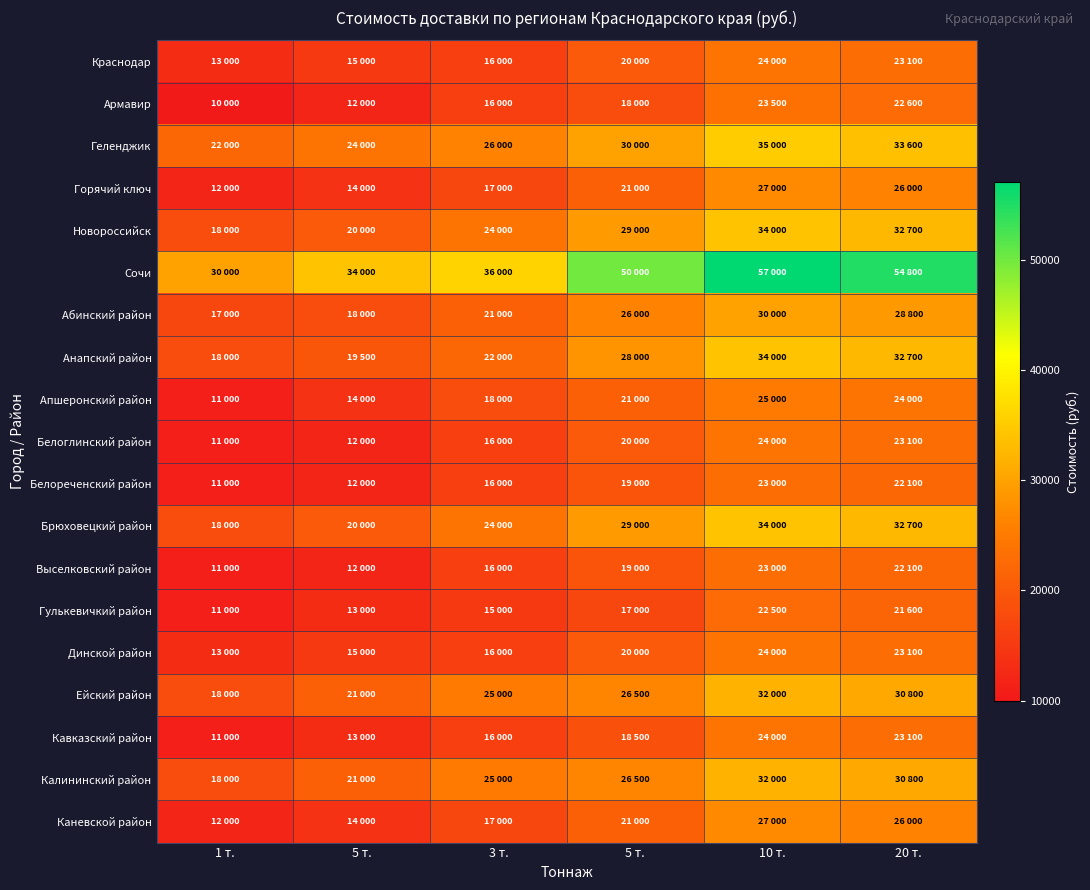

Reading left to right, what are all the values shown in this chart?

Краснодар: 1 т.=13000	5 т.=15000	3 т.=16000	5 т.=20000	10 т.=24000	20 т.=23100
Армавир: 1 т.=10000	5 т.=12000	3 т.=16000	5 т.=18000	10 т.=23500	20 т.=22600
Геленджик: 1 т.=22000	5 т.=24000	3 т.=26000	5 т.=30000	10 т.=35000	20 т.=33600
Горячий ключ: 1 т.=12000	5 т.=14000	3 т.=17000	5 т.=21000	10 т.=27000	20 т.=26000
Новороссийск: 1 т.=18000	5 т.=20000	3 т.=24000	5 т.=29000	10 т.=34000	20 т.=32700
Сочи: 1 т.=30000	5 т.=34000	3 т.=36000	5 т.=50000	10 т.=57000	20 т.=54800
Абинский район: 1 т.=17000	5 т.=18000	3 т.=21000	5 т.=26000	10 т.=30000	20 т.=28800
Анапский район: 1 т.=18000	5 т.=19500	3 т.=22000	5 т.=28000	10 т.=34000	20 т.=32700
Апшеронский район: 1 т.=11000	5 т.=14000	3 т.=18000	5 т.=21000	10 т.=25000	20 т.=24000
Белоглинский район: 1 т.=11000	5 т.=12000	3 т.=16000	5 т.=20000	10 т.=24000	20 т.=23100
Белореченский район: 1 т.=11000	5 т.=12000	3 т.=16000	5 т.=19000	10 т.=23000	20 т.=22100
Брюховецкий район: 1 т.=18000	5 т.=20000	3 т.=24000	5 т.=29000	10 т.=34000	20 т.=32700
Выселковский район: 1 т.=11000	5 т.=12000	3 т.=16000	5 т.=19000	10 т.=23000	20 т.=22100
Гулькевичкий район: 1 т.=11000	5 т.=13000	3 т.=15000	5 т.=17000	10 т.=22500	20 т.=21600
Динской район: 1 т.=13000	5 т.=15000	3 т.=16000	5 т.=20000	10 т.=24000	20 т.=23100
Ейский район: 1 т.=18000	5 т.=21000	3 т.=25000	5 т.=26500	10 т.=32000	20 т.=30800
Кавказский район: 1 т.=11000	5 т.=13000	3 т.=16000	5 т.=18500	10 т.=24000	20 т.=23100
Калининский район: 1 т.=18000	5 т.=21000	3 т.=25000	5 т.=26500	10 т.=32000	20 т.=30800
Каневской район: 1 т.=12000	5 т.=14000	3 т.=17000	5 т.=21000	10 т.=27000	20 т.=26000